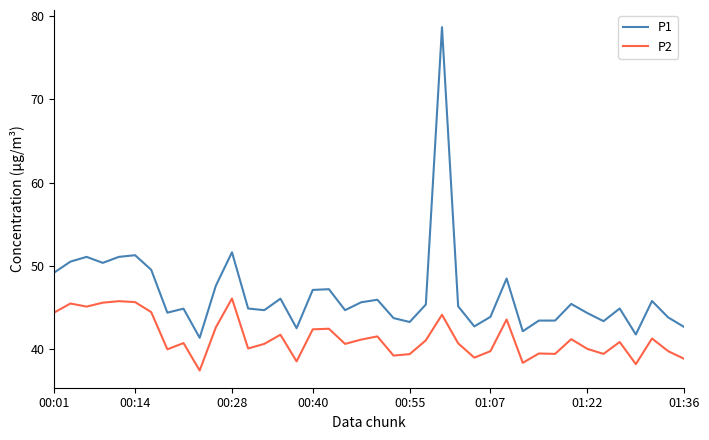

What is the lowest value of the P1 series?

41.4